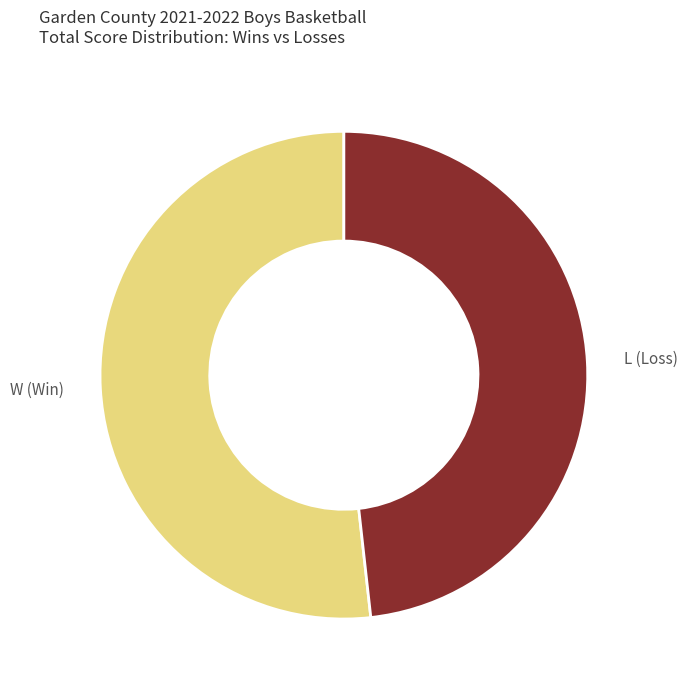

Is L (Loss) the majority of the pie?

No